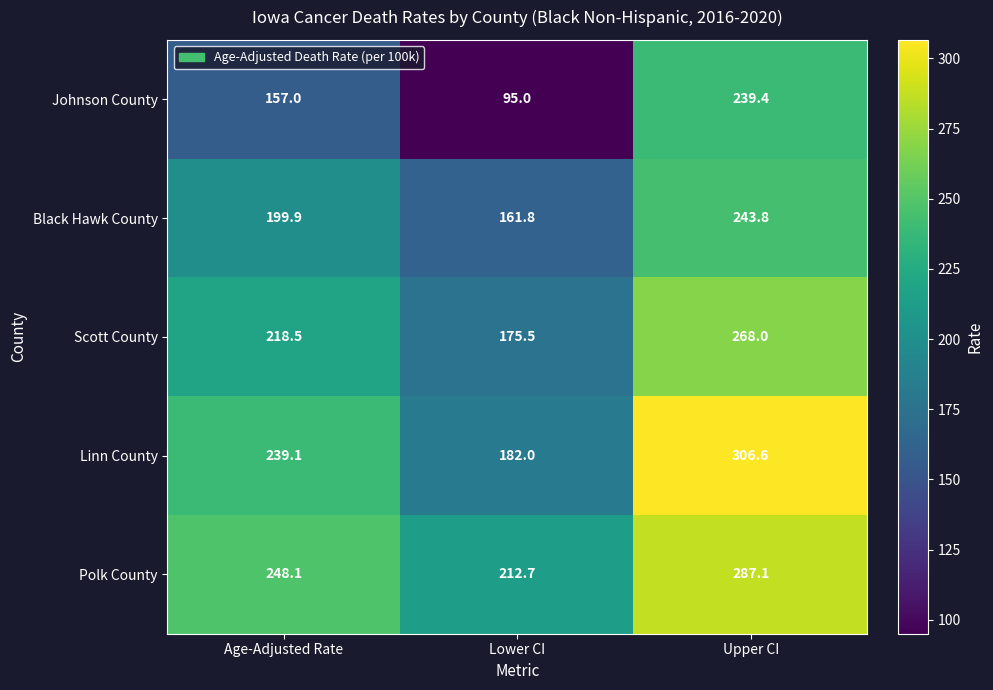

What is the difference between the Linn County values at Upper CI and Age-Adjusted Rate?

67.5